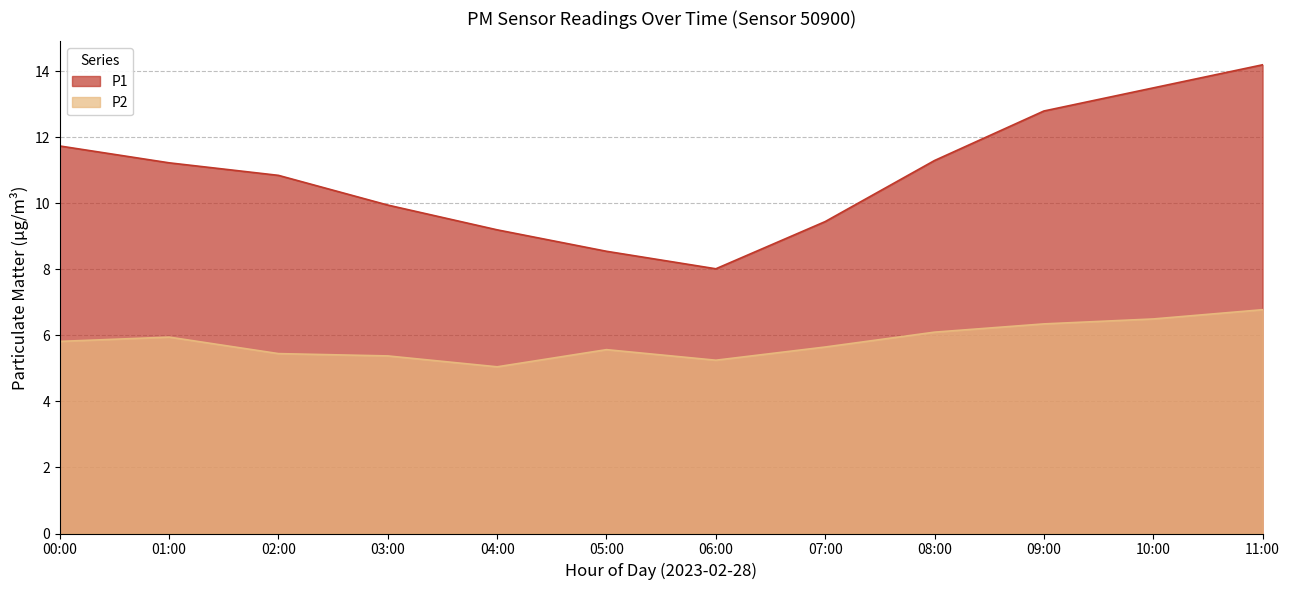

Is it true that P1 equals 6.2 at 08:00?

False